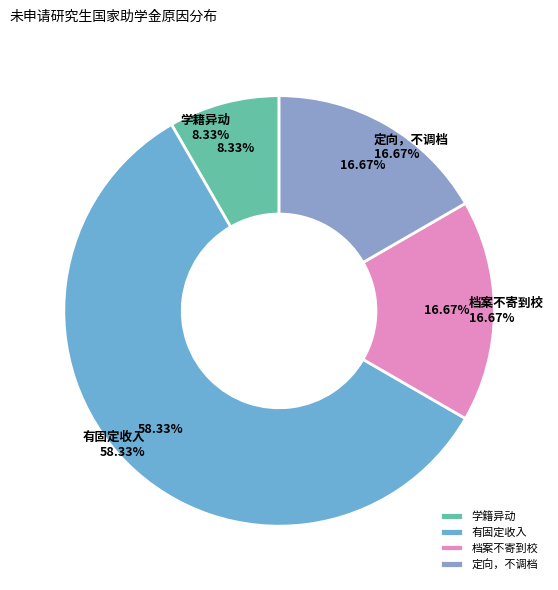

What is the smallest slice in the pie chart?

学籍异动